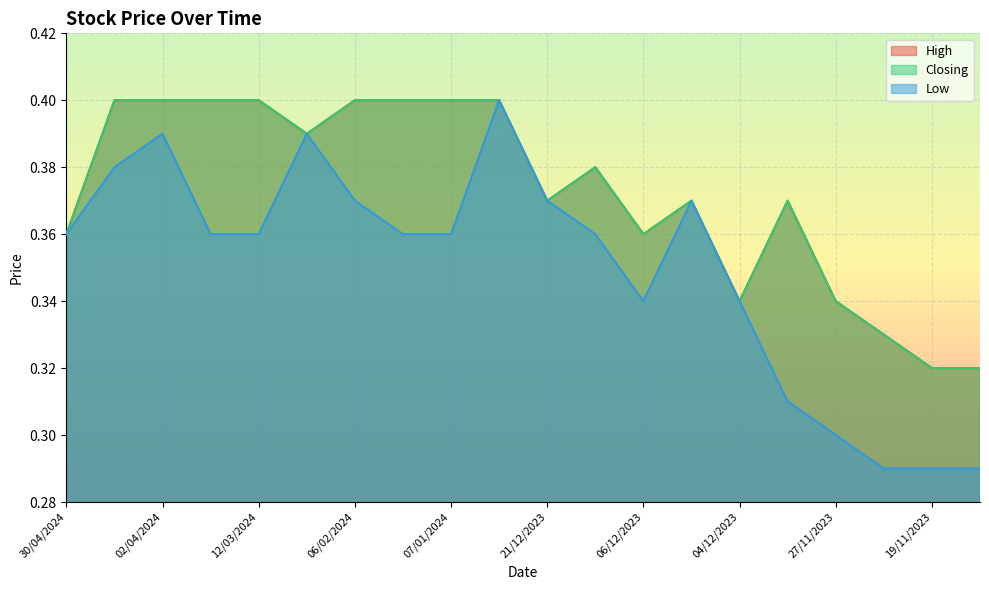

Which category has the highest value across all series?

03/04/2024